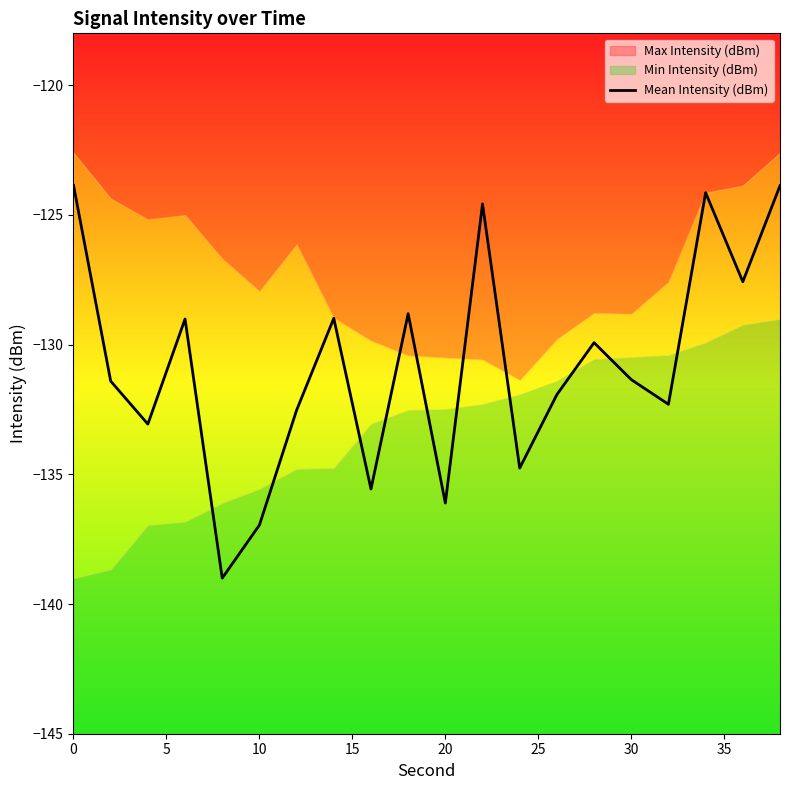

What is the minimum value shown in the chart?

-139.0